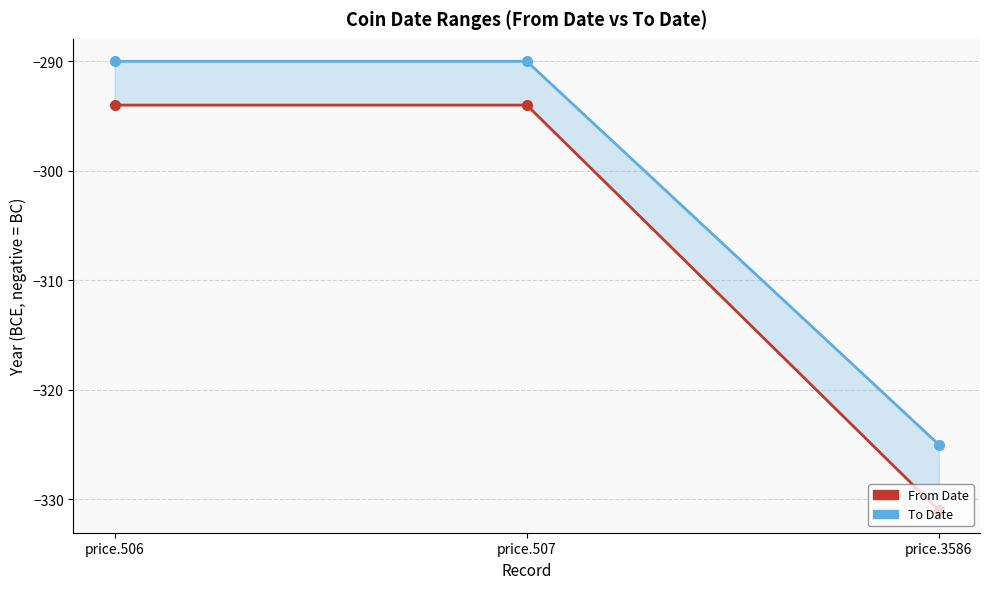

What is the total value across all series at price.3586?

-656